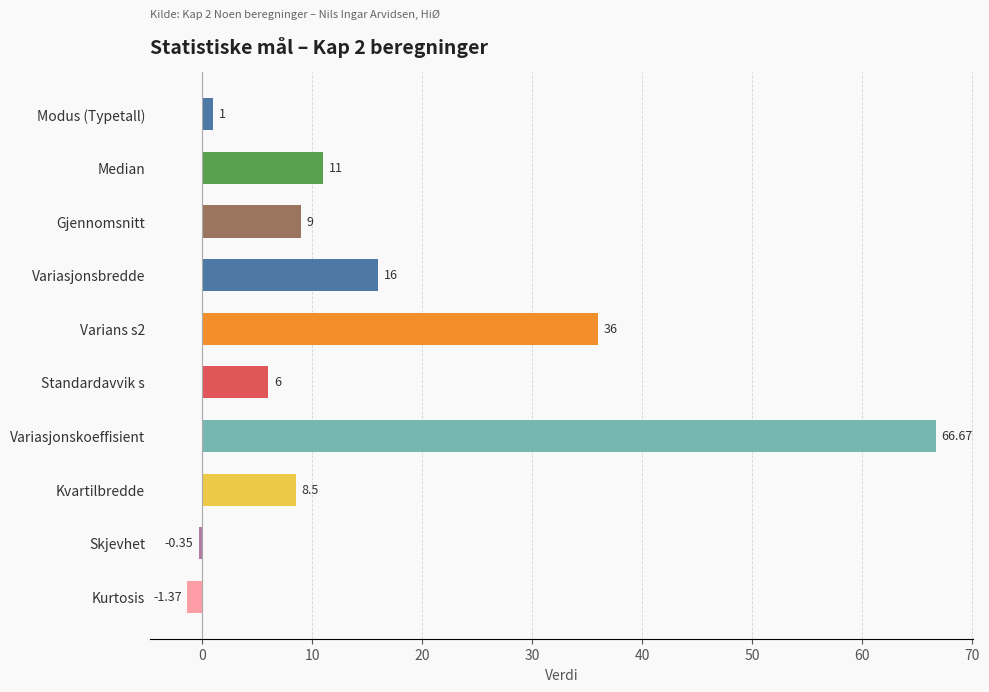

What is the greatest value displayed?

66.7